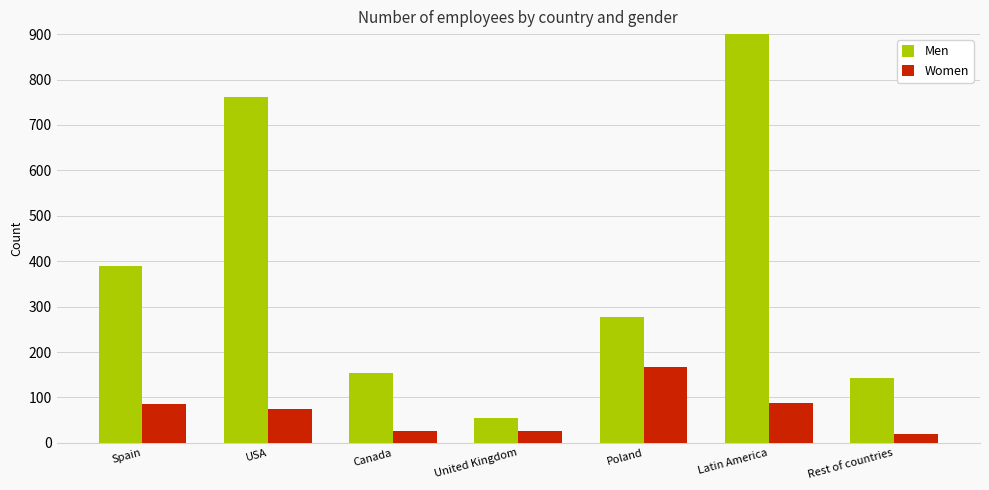

What value does the Women series have at USA?

74